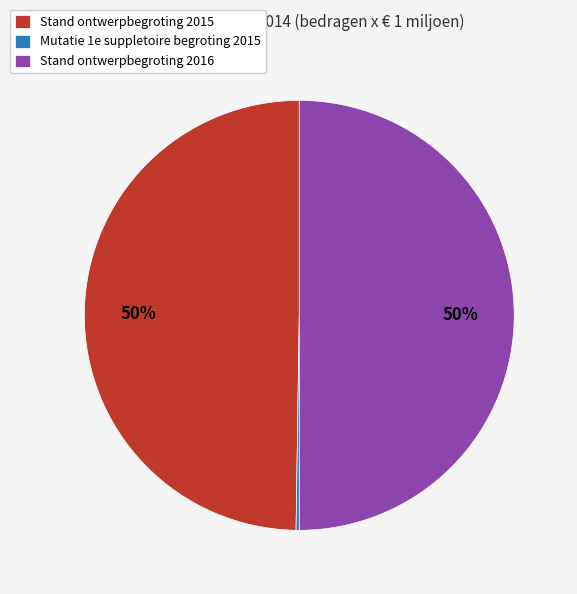

To the nearest percent, what portion does Stand ontwerpbegroting 2015 represent?

50%